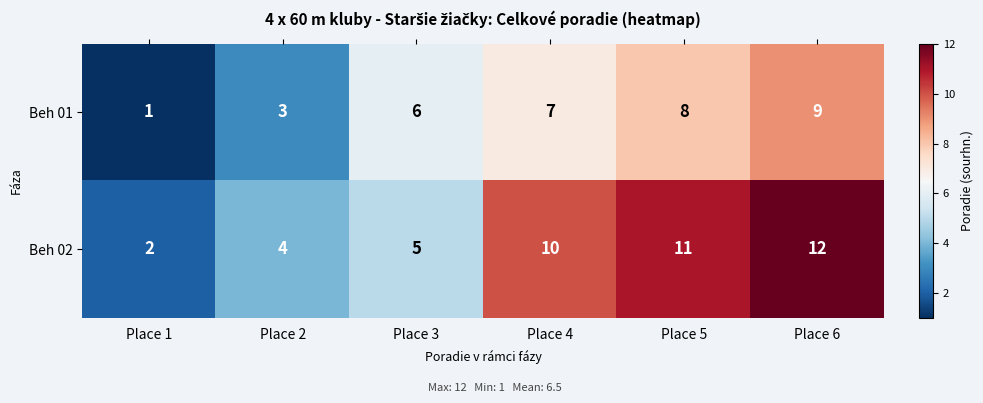

Reading left to right, what are all the values shown in this chart?

Beh 01: Place 1=1	Place 2=3	Place 3=6	Place 4=7	Place 5=8	Place 6=9
Beh 02: Place 1=2	Place 2=4	Place 3=5	Place 4=10	Place 5=11	Place 6=12